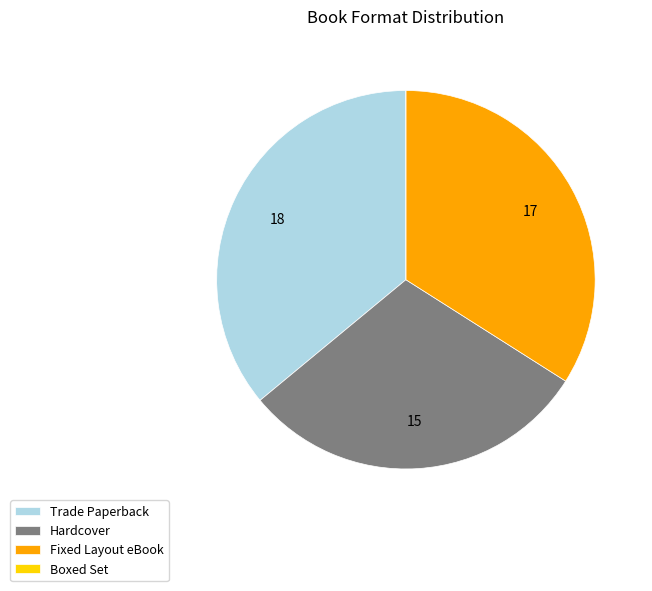

Which slice is the largest?

Trade Paperback